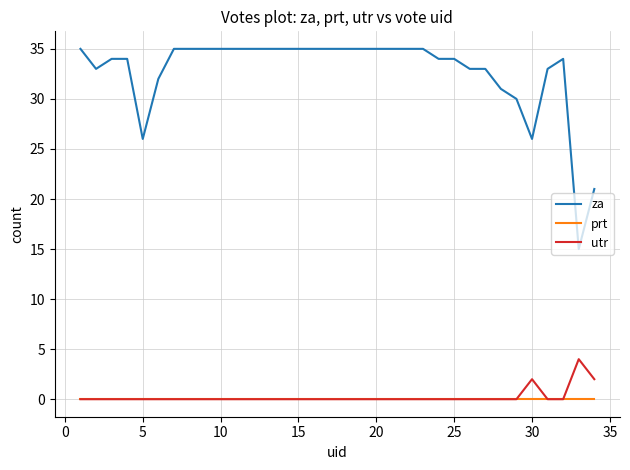

Reading right to left, transcribe all the data shown in this chart.

za: 21	15	34	33	26	30	31	33	33	34	34	35	35	35	35	35	35	35	35	35	35	35	35	35	35	35	35	35	32	26	34	34	33	35
prt: 0	0	0	0	0	0	0	0	0	0	0	0	0	0	0	0	0	0	0	0	0	0	0	0	0	0	0	0	0	0	0	0	0	0
utr: 2	4	0	0	2	0	0	0	0	0	0	0	0	0	0	0	0	0	0	0	0	0	0	0	0	0	0	0	0	0	0	0	0	0